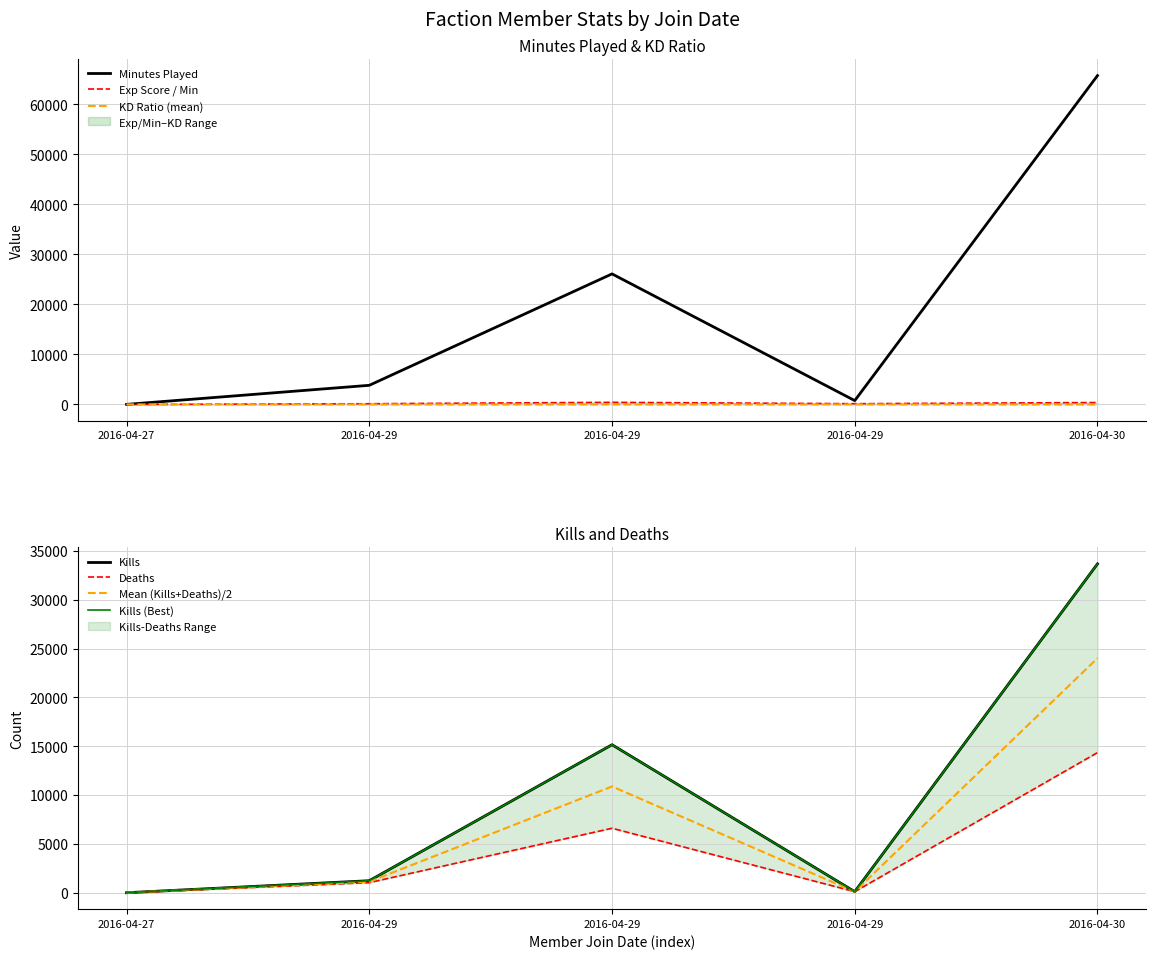

Reading left to right, extract all data points from this chart.

minutes_played: 2016-04-27=7.0	2016-04-29=3822.0	2016-04-29=26101.0	2016-04-29=763.0	2016-04-30=65753.0
experience_score_per_minutes_played: 2016-04-27=0.0	2016-04-29=138.2	2016-04-29=416.9	2016-04-29=144.3	2016-04-30=378.4
kills: 2016-04-27=0.0	2016-04-29=1229.0	2016-04-29=15156.0	2016-04-29=106.0	2016-04-30=33676.0
deaths: 2016-04-27=0.0	2016-04-29=1034.0	2016-04-29=6602.0	2016-04-29=107.0	2016-04-30=14351.0
kill_death_ratio: 2016-04-27=0.0	2016-04-29=1.2	2016-04-29=2.3	2016-04-29=1.0	2016-04-30=2.4